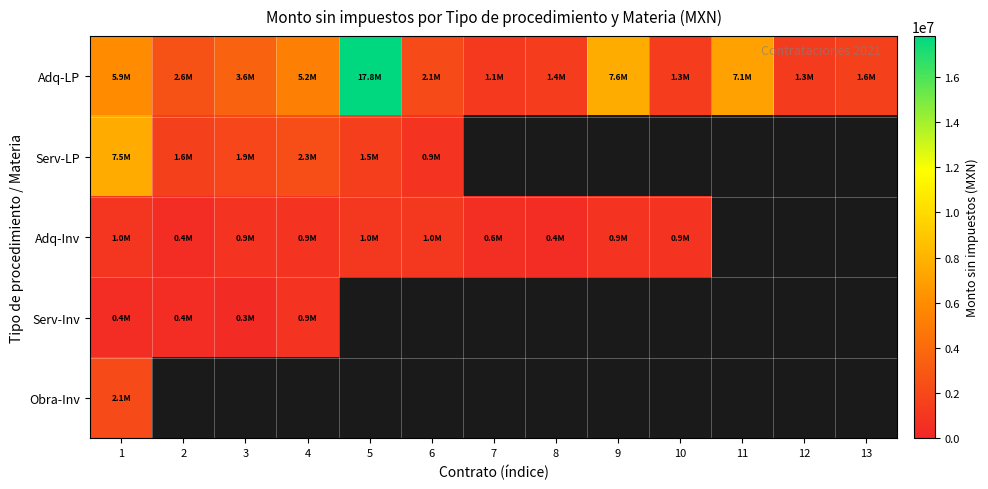

What is the minimum value shown in the chart?

343400.0